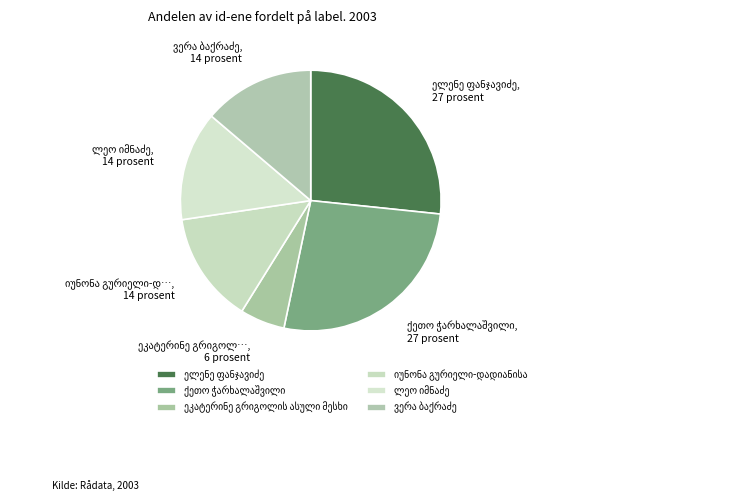

The ქეთო ჭარხალაშვილი slice represents 27% of the pie. True or false?

True